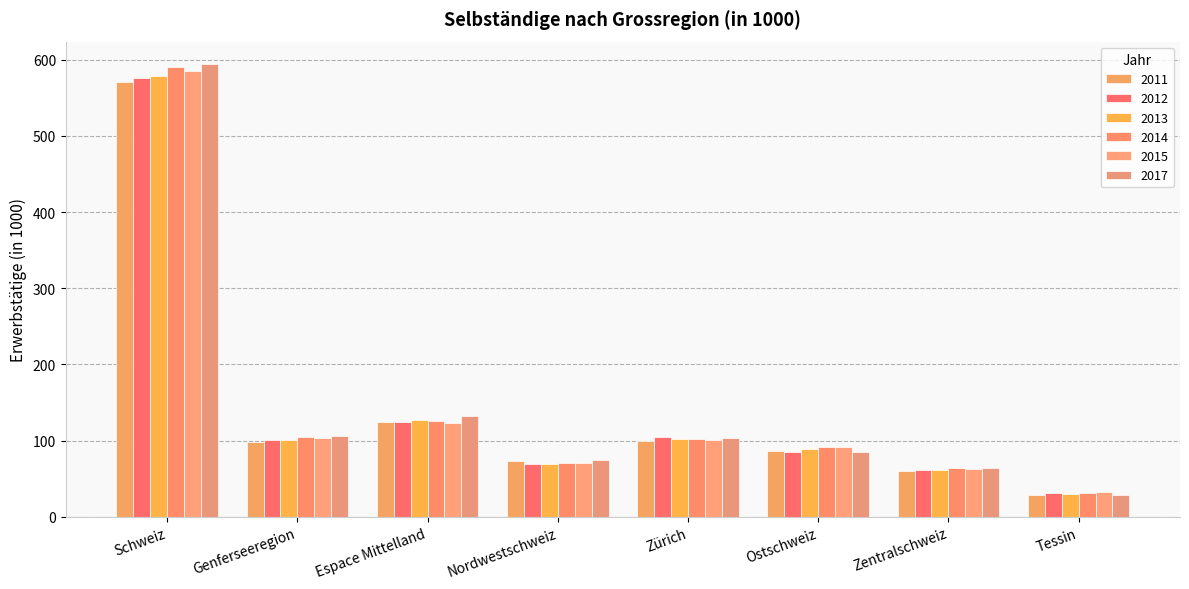

What is the difference between the 2011 values at Genferseeregion and Zürich?

1.0